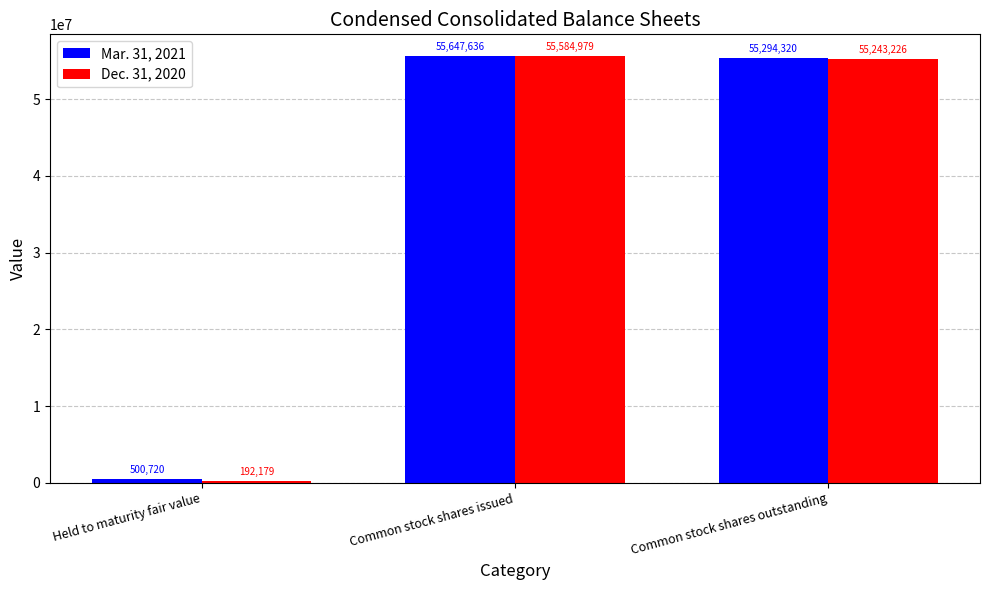

What is the difference between the highest and lowest values at Common stock shares outstanding?

51094